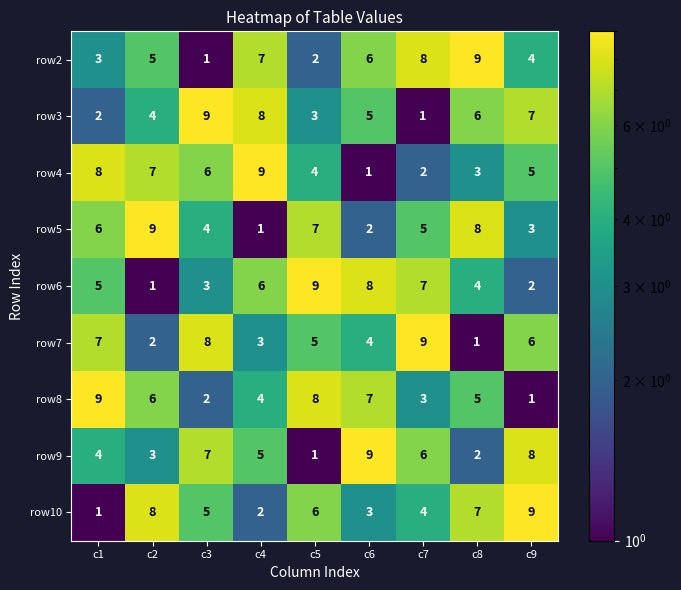

Which category has the highest value in the row8 series?

c1